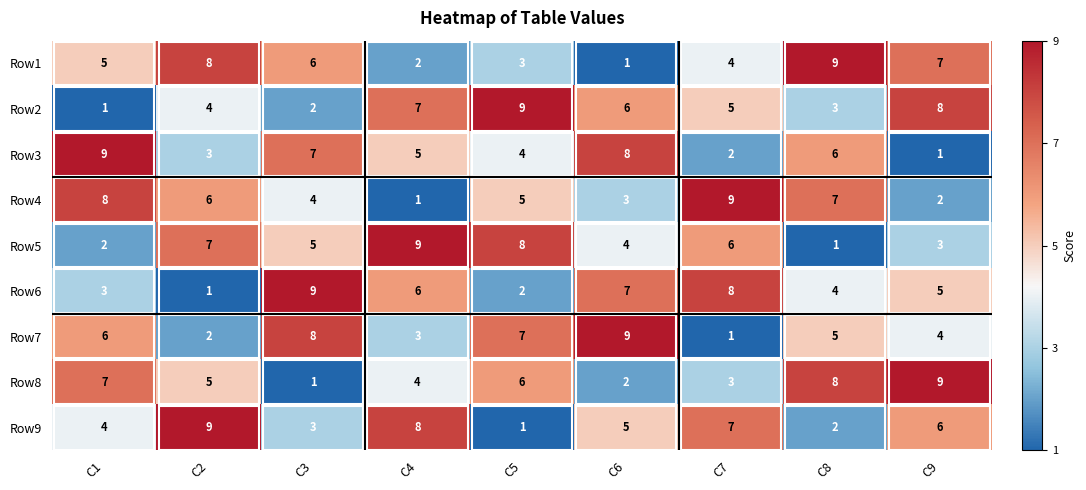

Which series changed the most between C3 and C8?

Row8